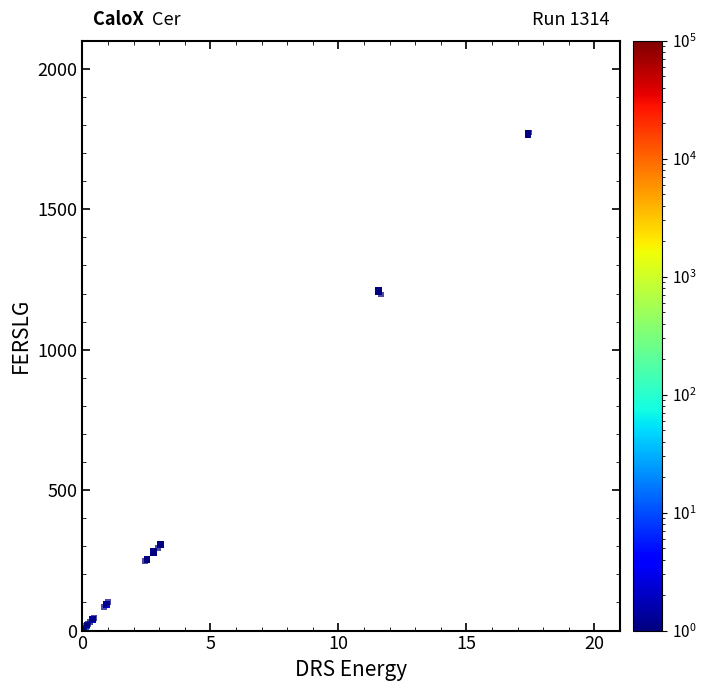

What Y value in the scatter plot is closest to 886?

1196.8